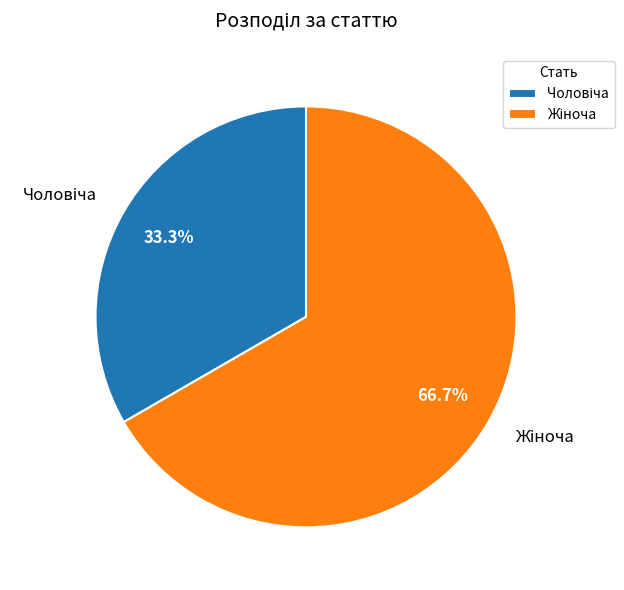

Does any single category account for the majority?

Yes